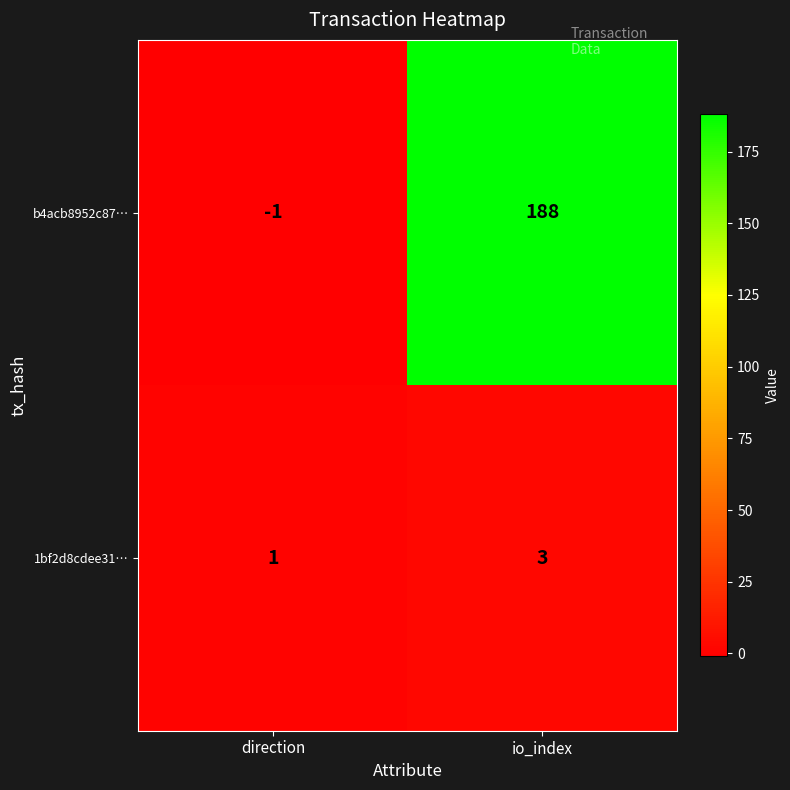

What is the difference between the maximum and minimum values in the b4acb8952c87… series?

189